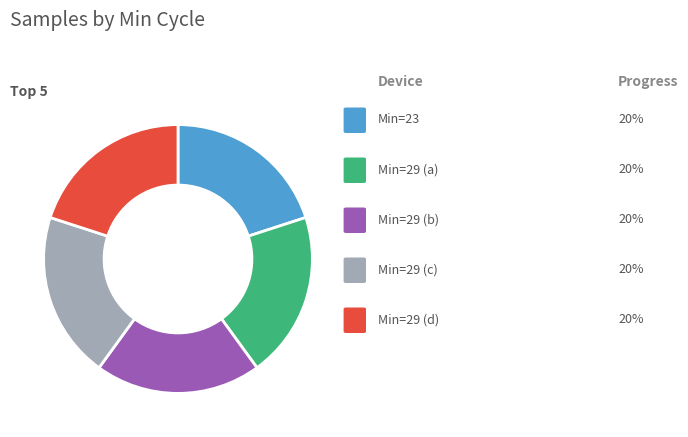

Is there any slice that represents more than half of the pie?

No